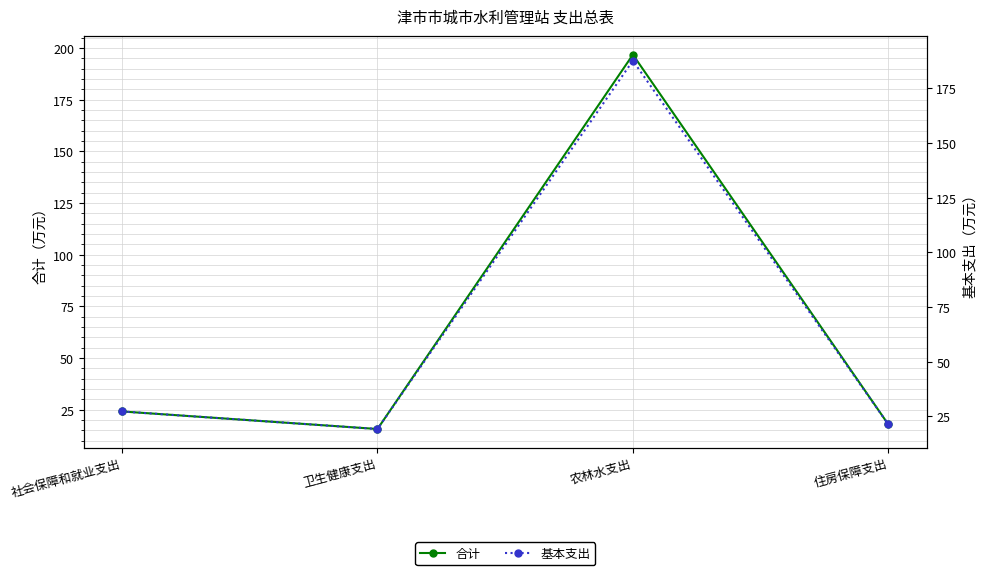

At which category does 合计 reach its first local valley?

卫生健康支出